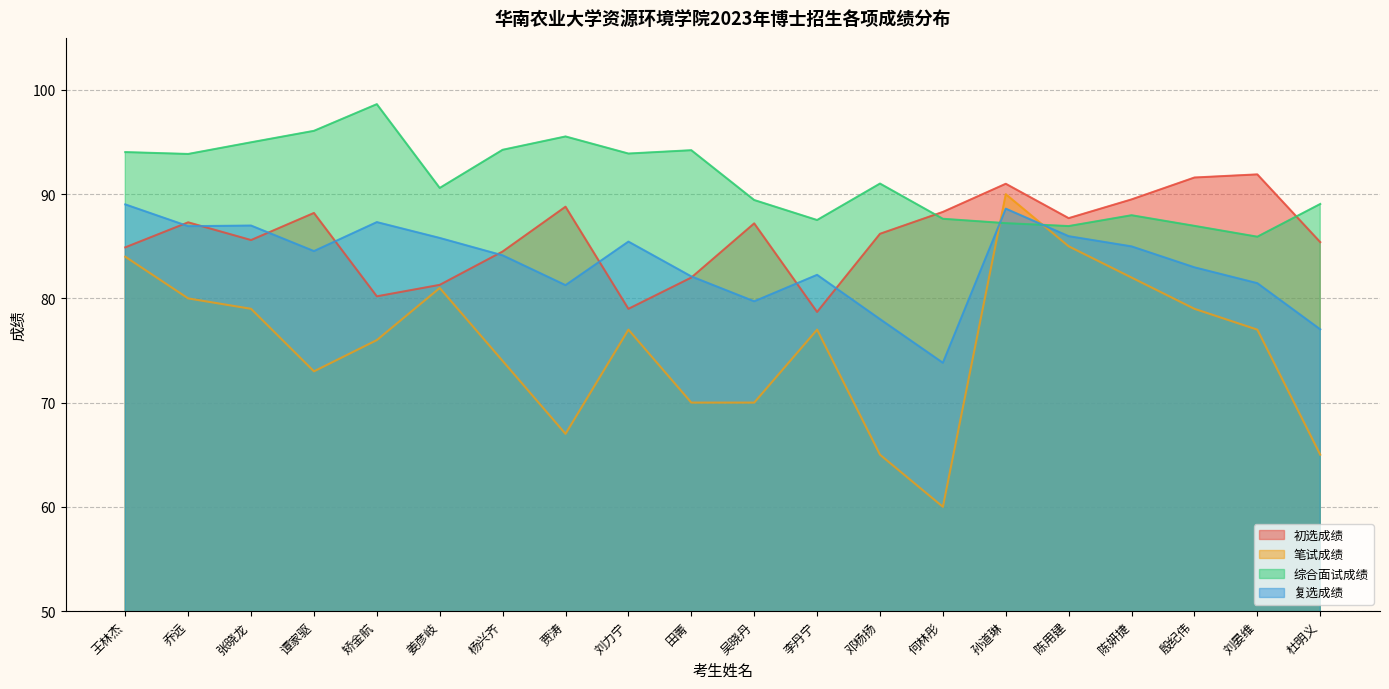

Between 殷纪伟 and 杜明义, which series saw the biggest shift?

笔试成绩